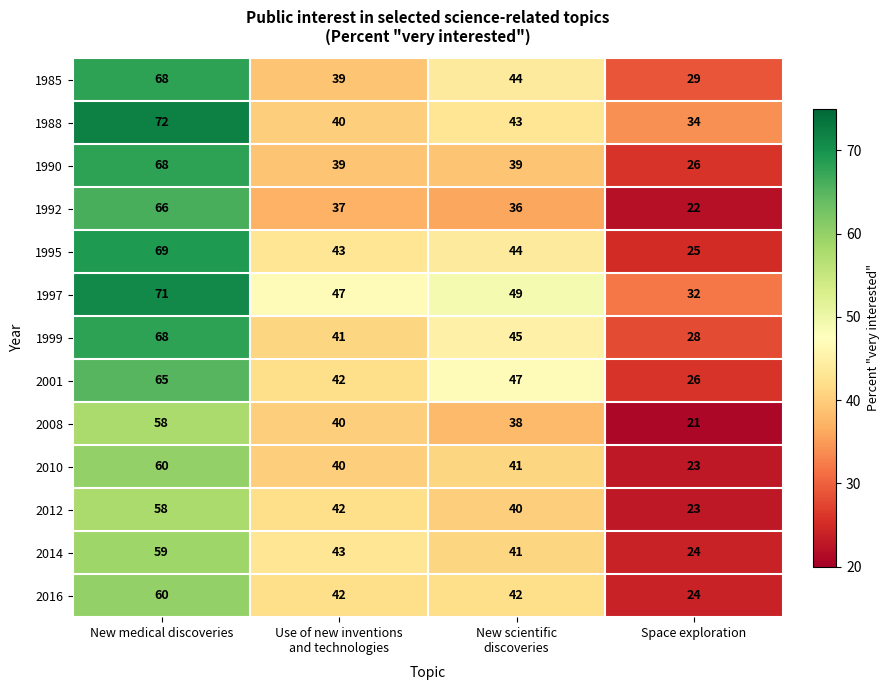

What is the average value of the 1990 series?

43